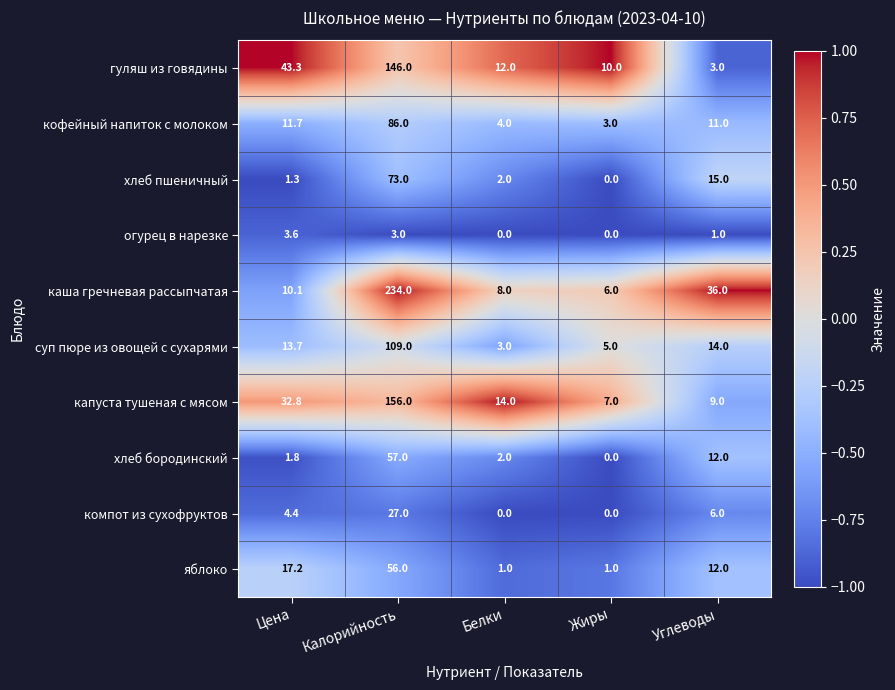

What is the difference between the maximum and minimum values in the компот из сухофруктов series?

27.0